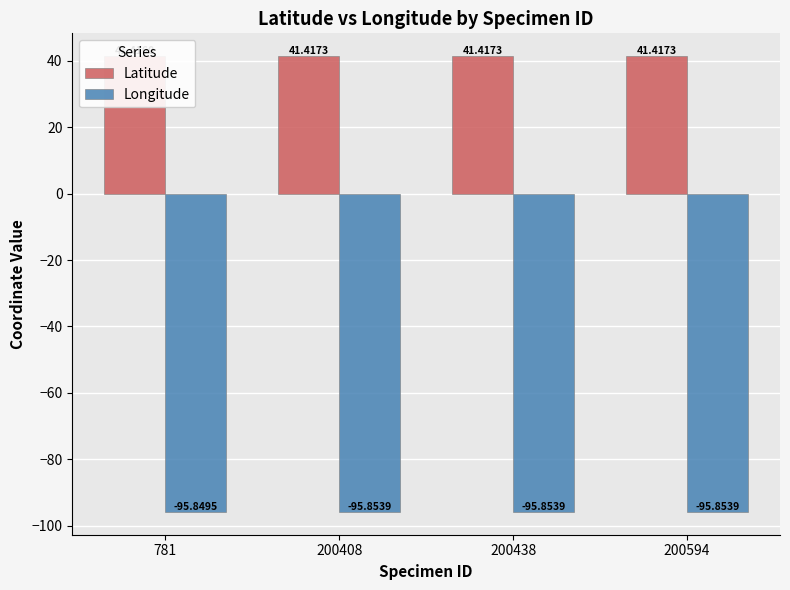

What value does the Latitude series have at 781?

41.4